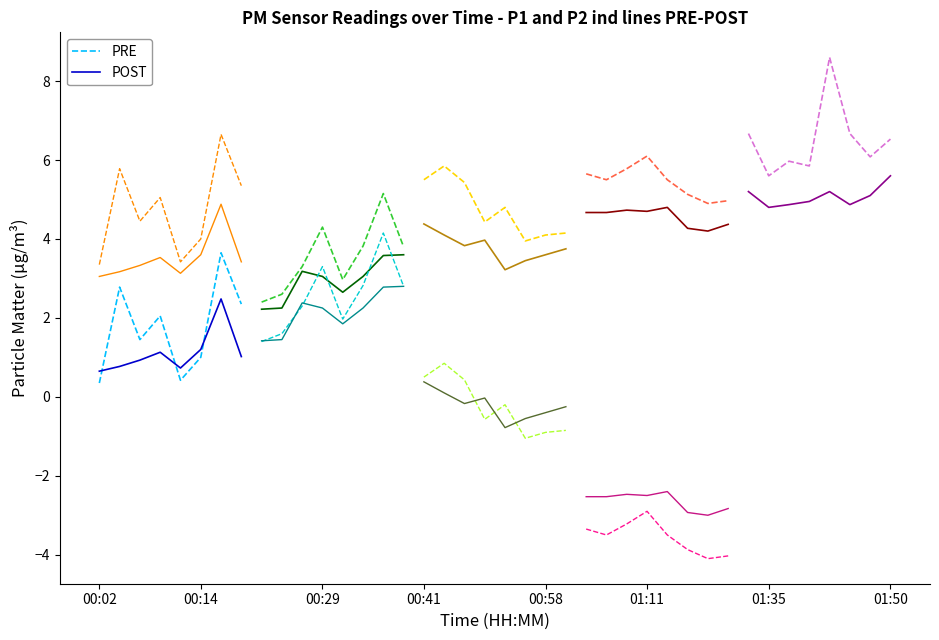

What is the minimum value for PRE?

0.4